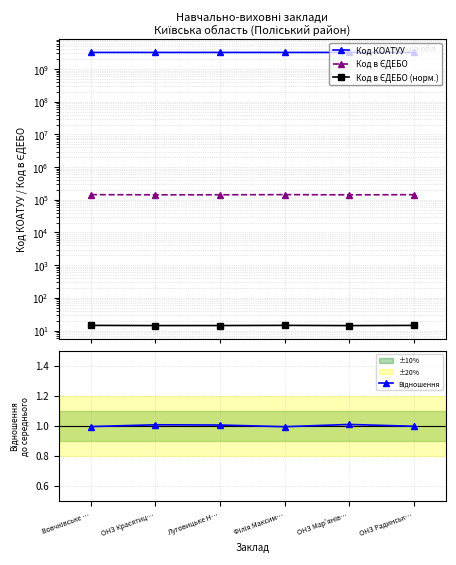

Read the Код в ЄДЕБО value at Філія Максим….

143976.0